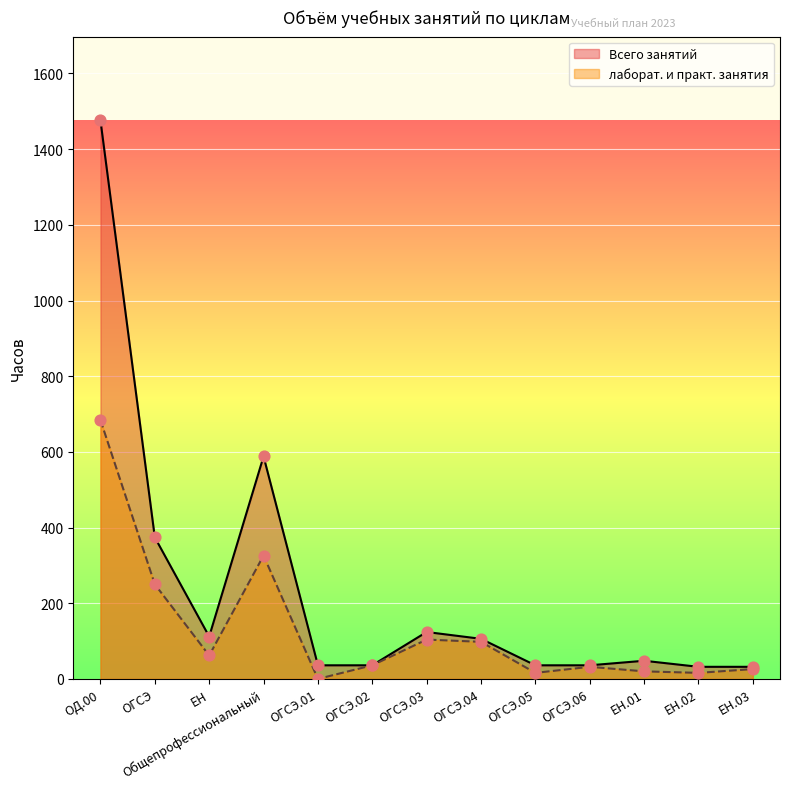

Which series has the largest total across all categories?

Всего занятий